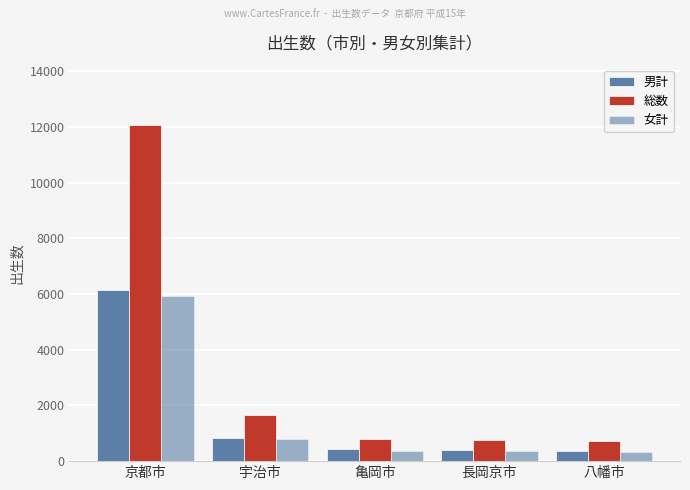

The 総数 series shows 480 at 亀岡市. True or false?

False